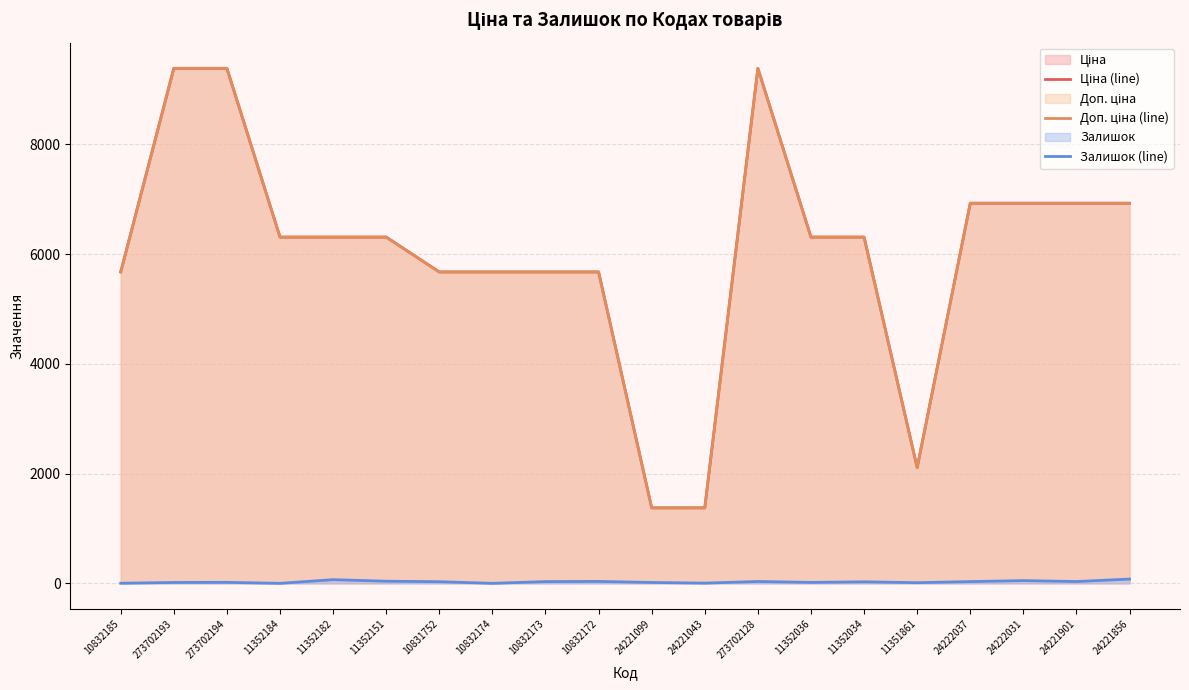

Where does the Ціна (line) series first go above 6308?

273702193